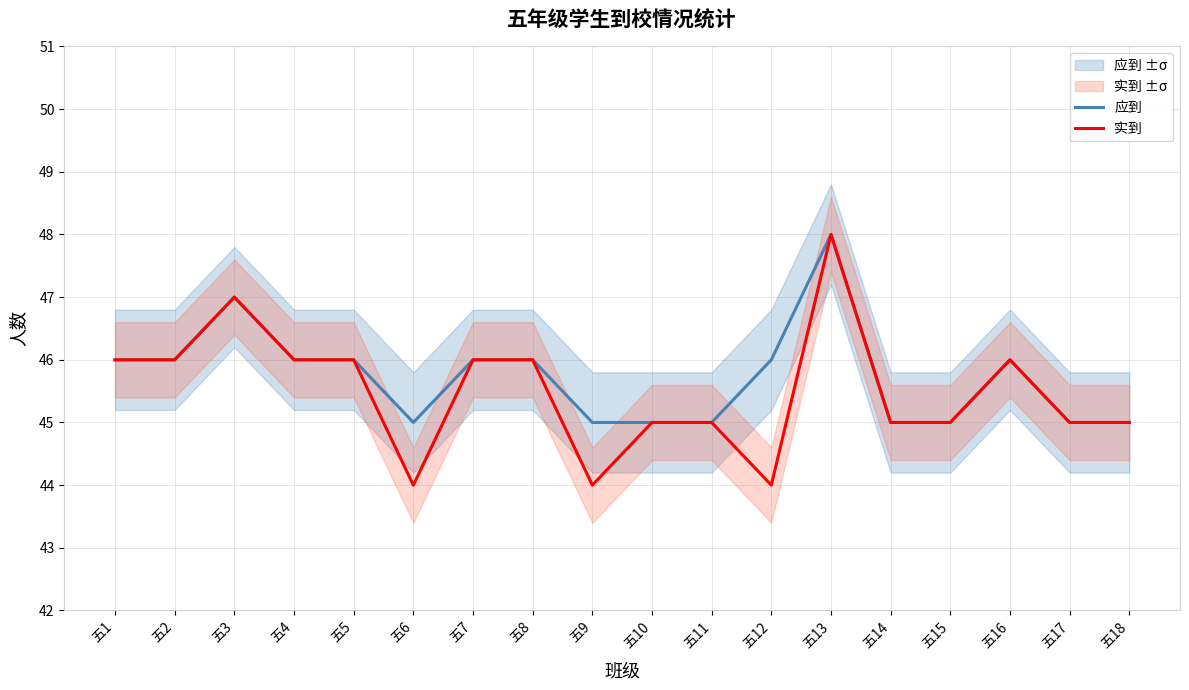

At 五2, list the series in order from largest to smallest.

应到, 实到